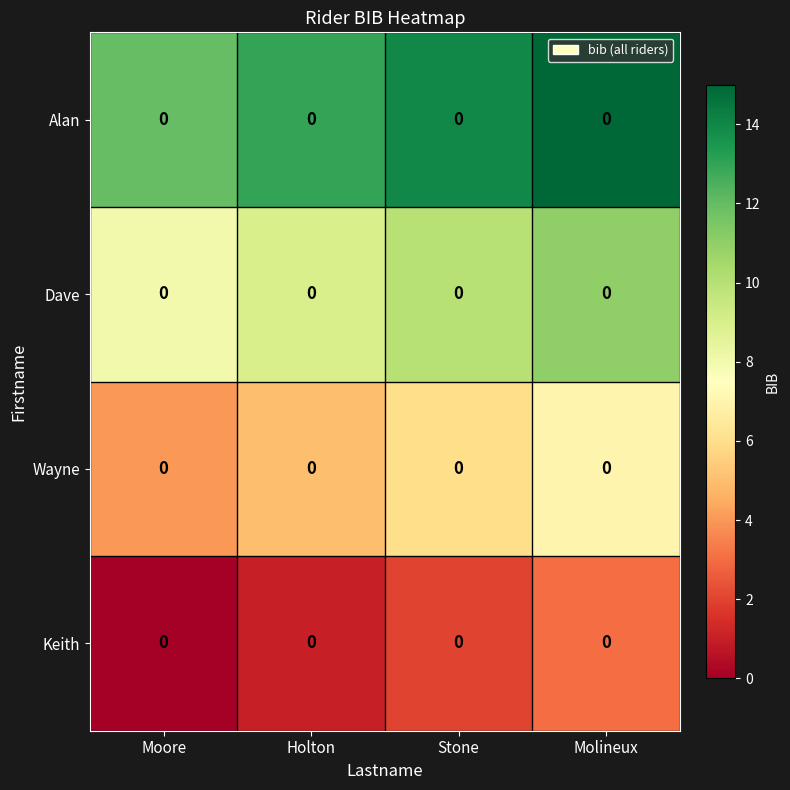

At how many categories does at least one series exceed 14?

1